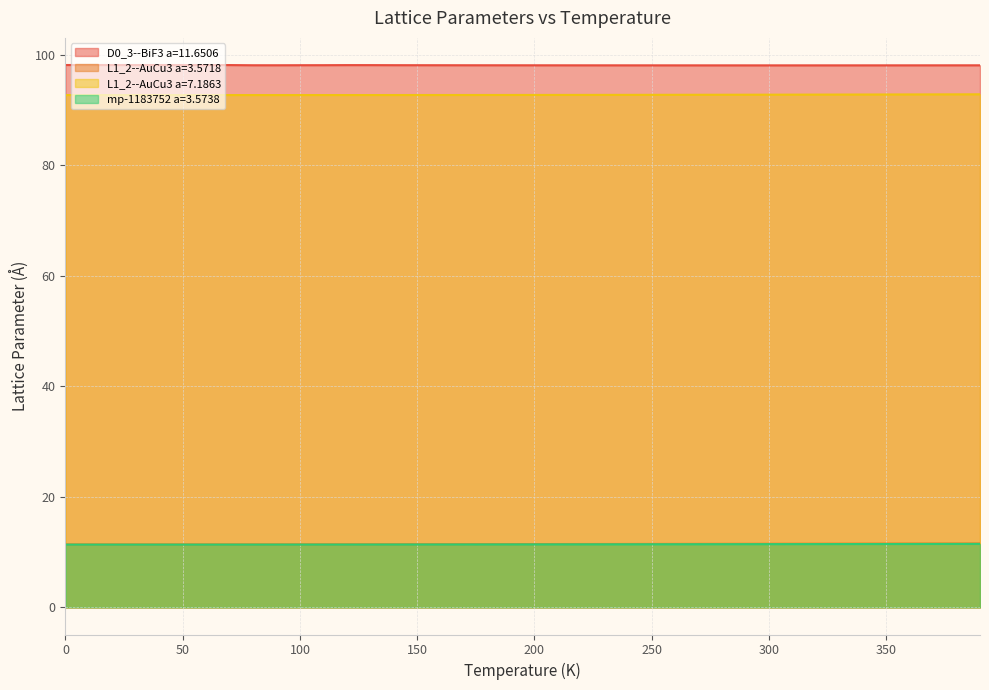

What are all the series names shown in the legend?

D0_3--BiF3 a=11.6506, L1_2--AuCu3 a=3.5718, L1_2--AuCu3 a=7.1863, mp-1183752 a=3.5738